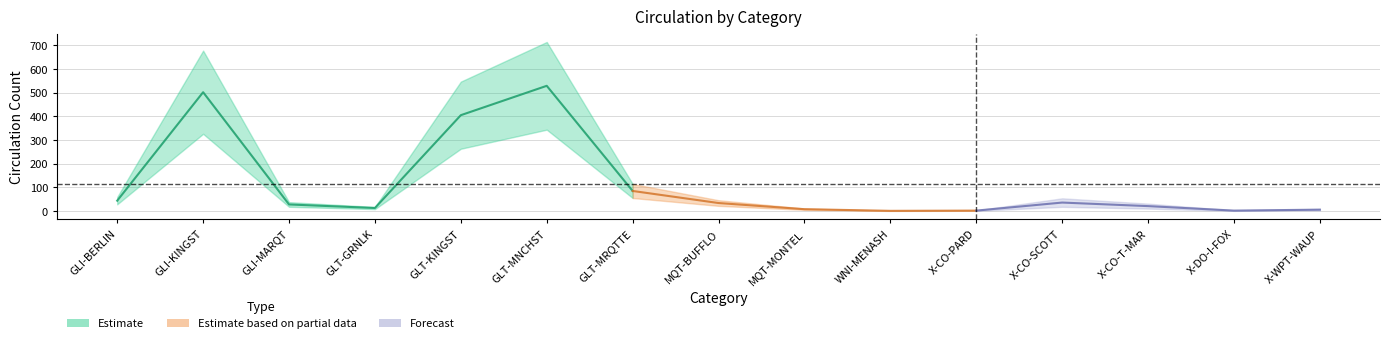

How many data points in CIRC are less than 28?

7